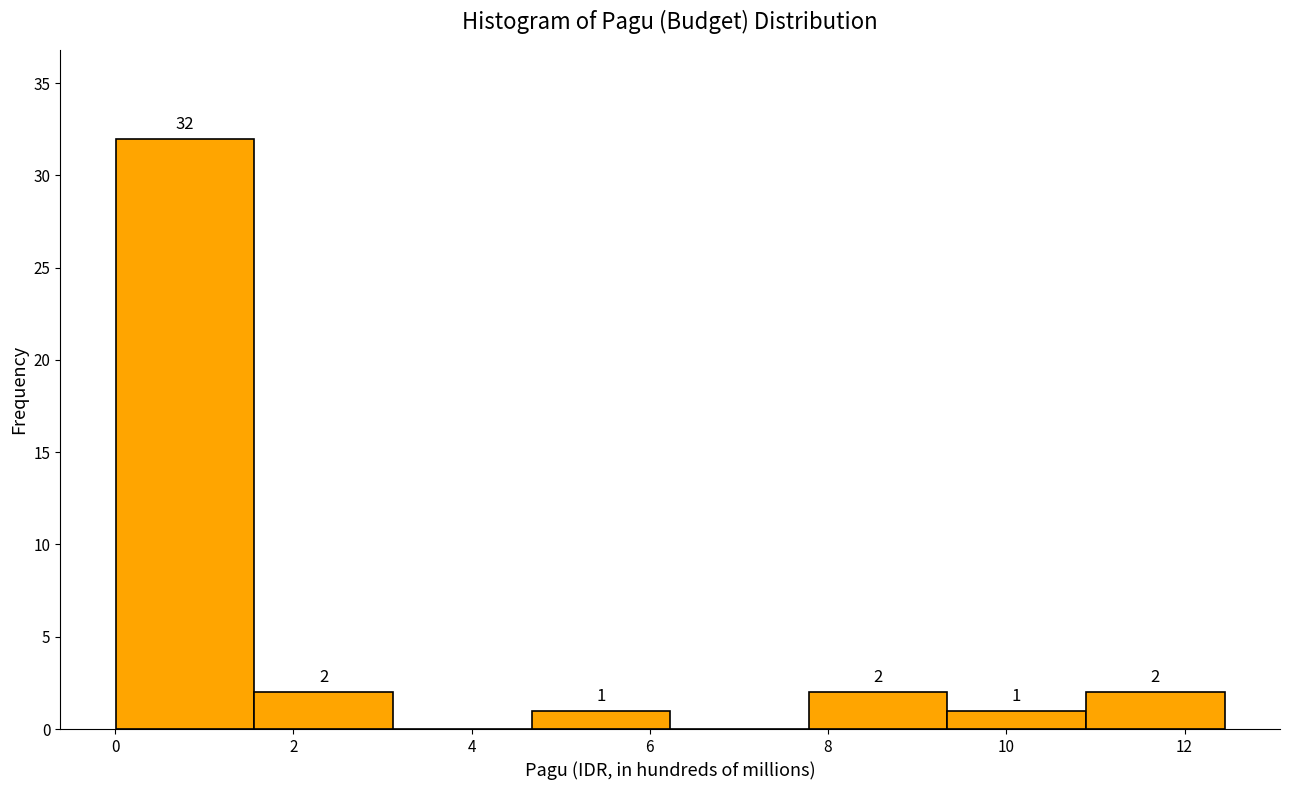

Over which range of the x-axis is the bar tallest?

0.0 to 1.6